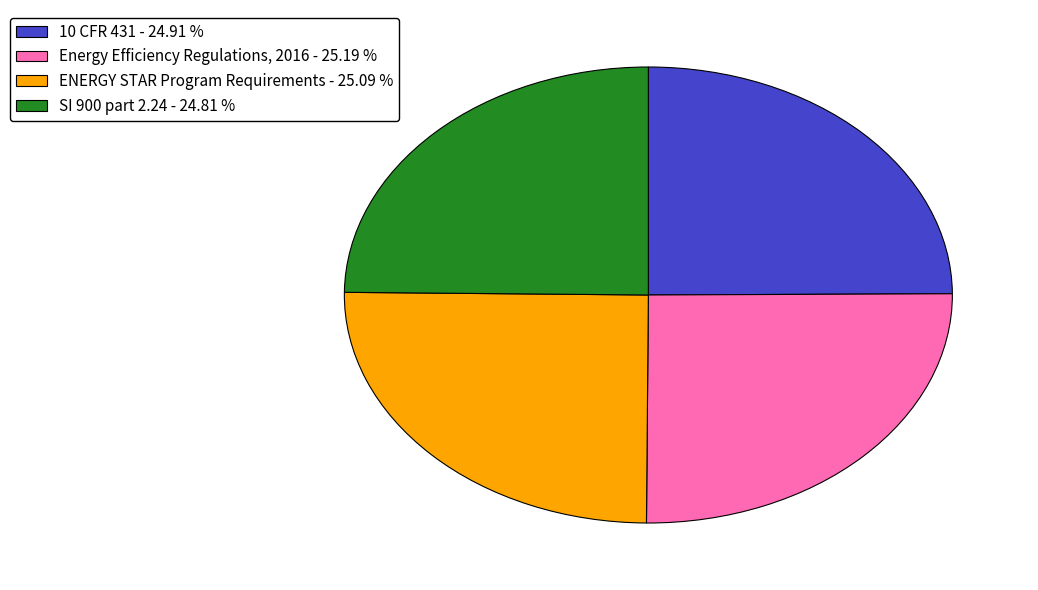

Does any single category account for the majority?

No